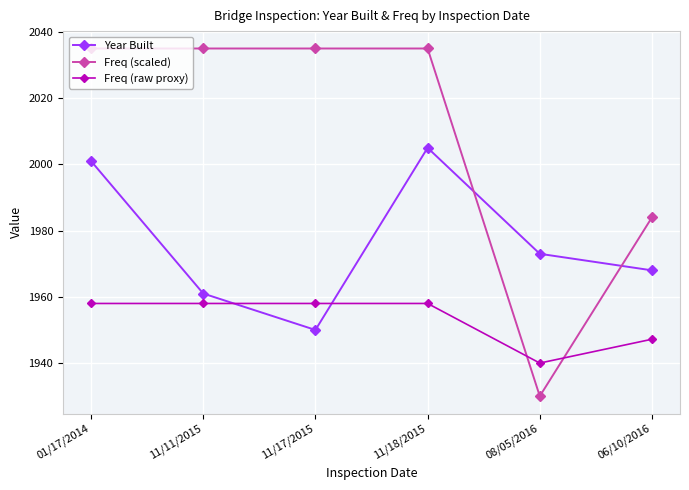

Which series ends up on top after the final intersection of Year Built and Freq (raw proxy)?

Year Built